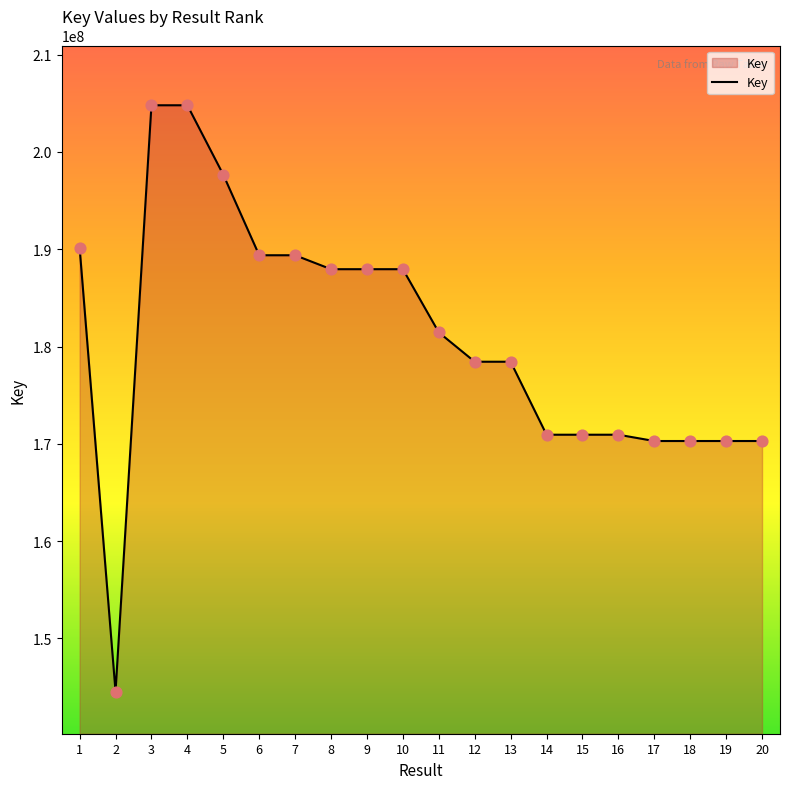

Approximately how many times larger is the value at 15 compared to 20?

1.0